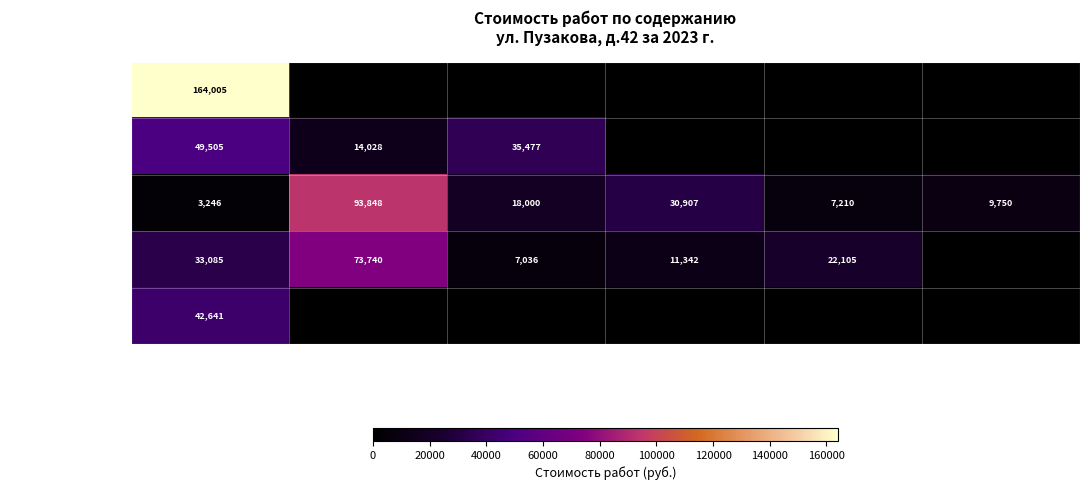

What is the difference between the second highest and minimum values in the Ремонт здания series?

27661